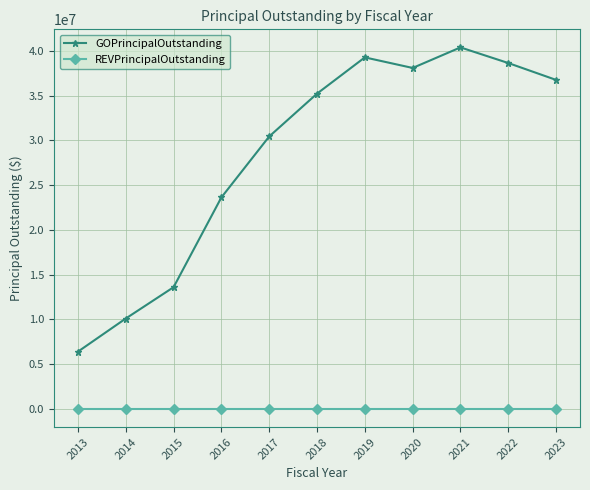

Which series has the largest total across all categories?

GOPrincipalOutstanding